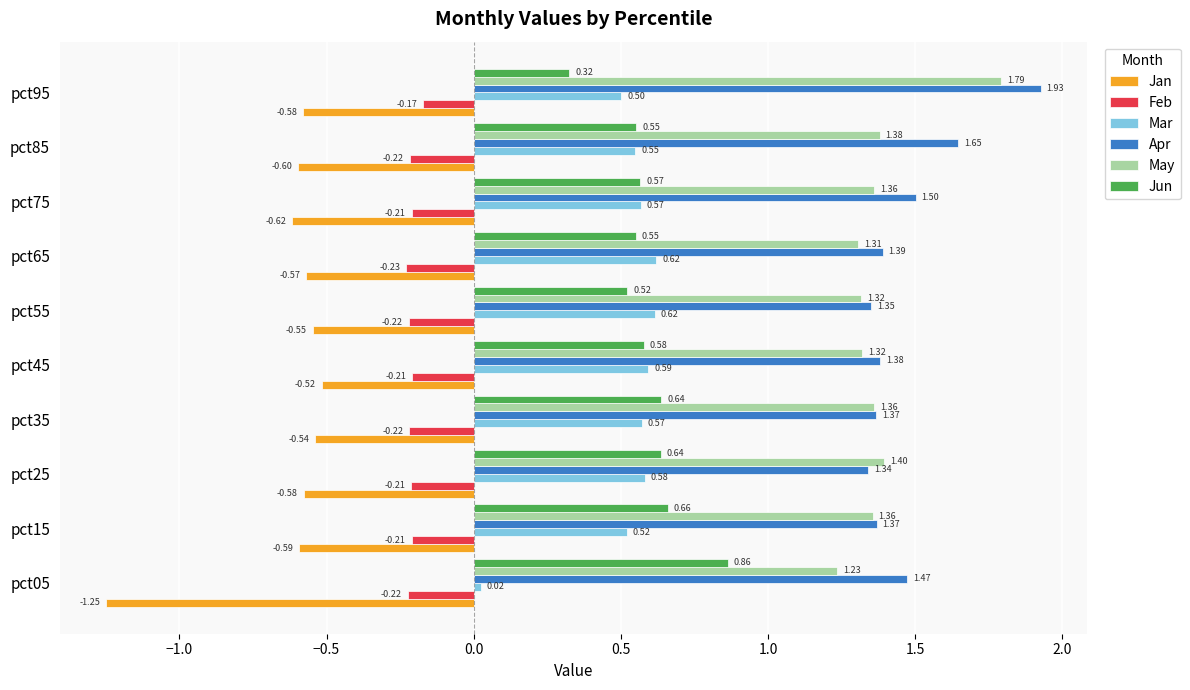

What is the difference between the highest and lowest values at pct85?

2.2